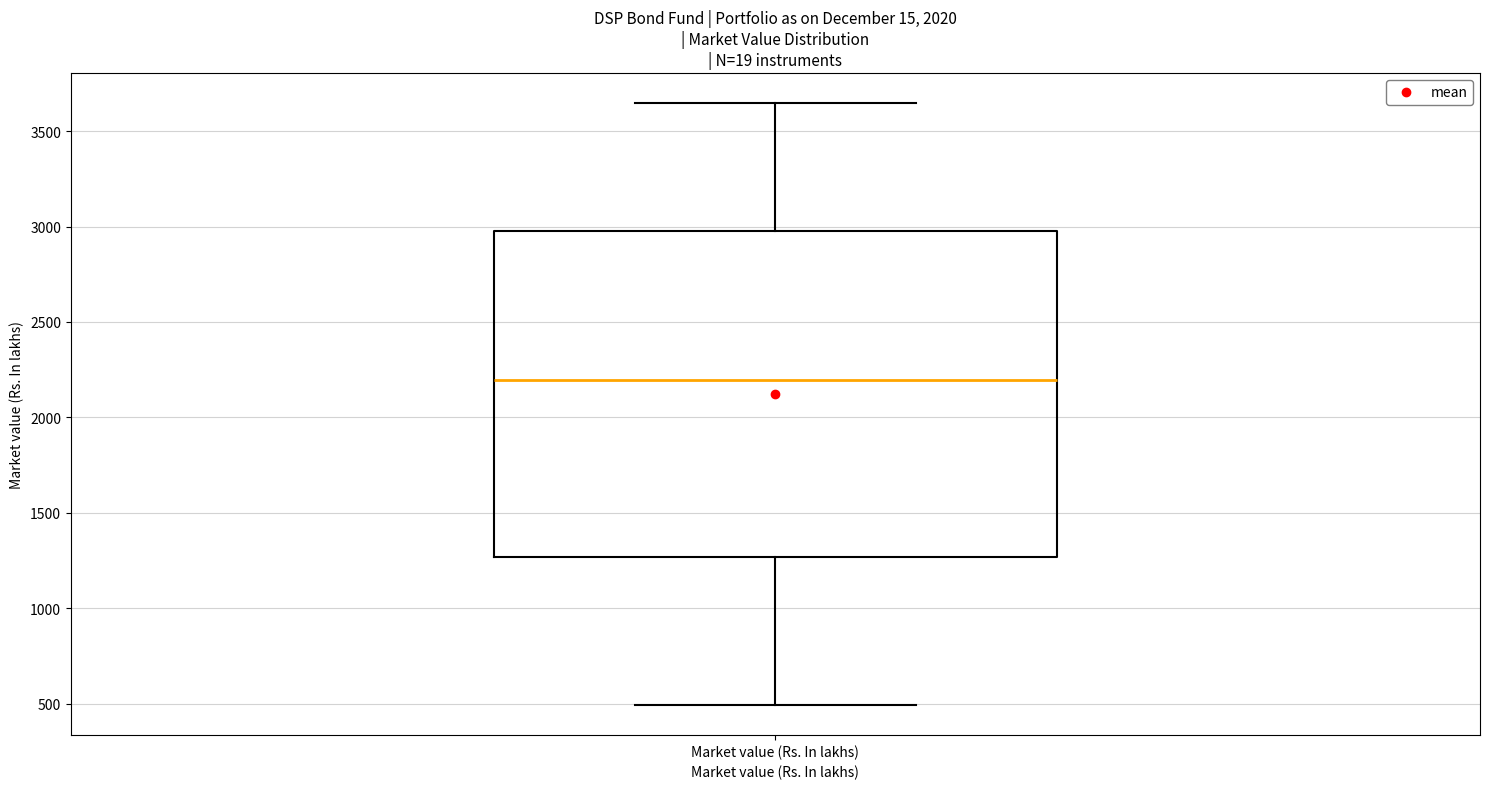

Where does the upper whisker of the box for Market value (Rs. In lakhs) end on the y-axis? The values are not printed on the chart, so give them approximately, as read against the axis.

3650